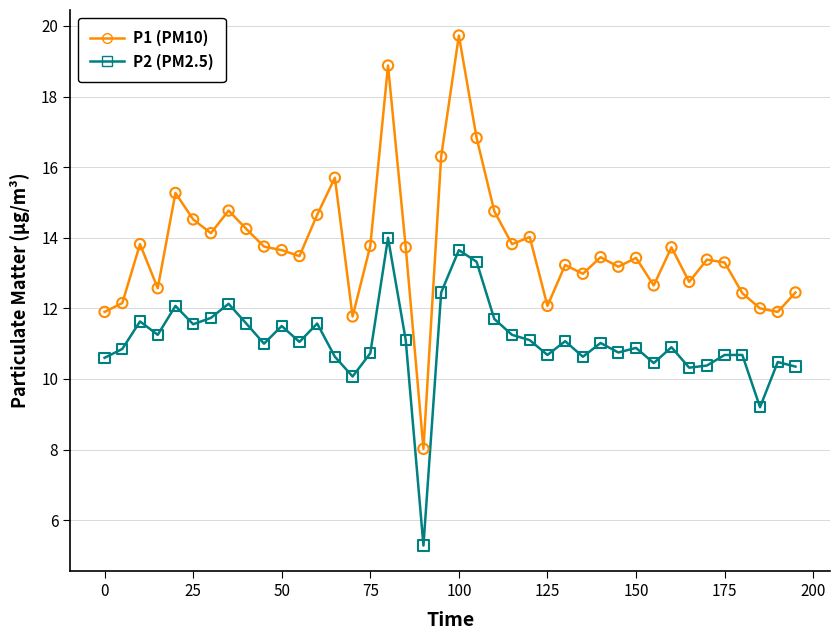

Which series reaches the minimum Y coordinate?

P2 (PM2.5)